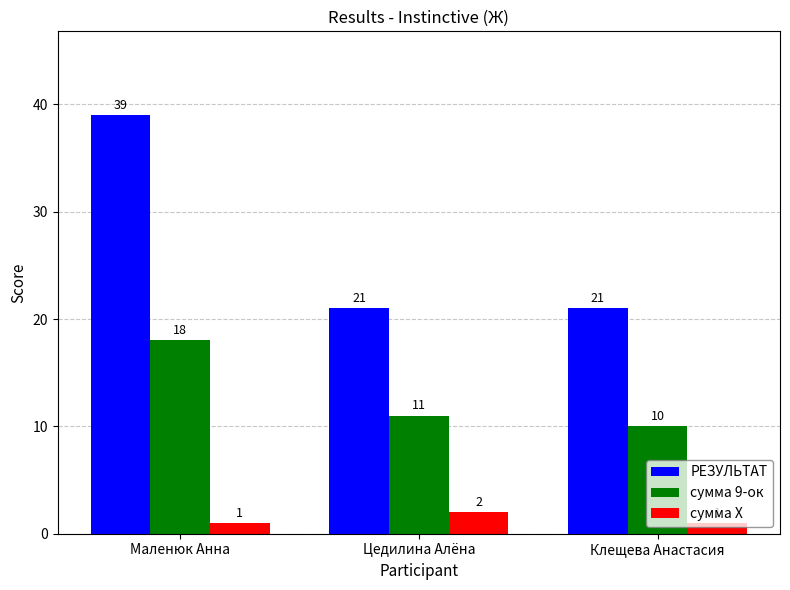

What is the lowest value of the РЕЗУЛЬТАТ series?

21